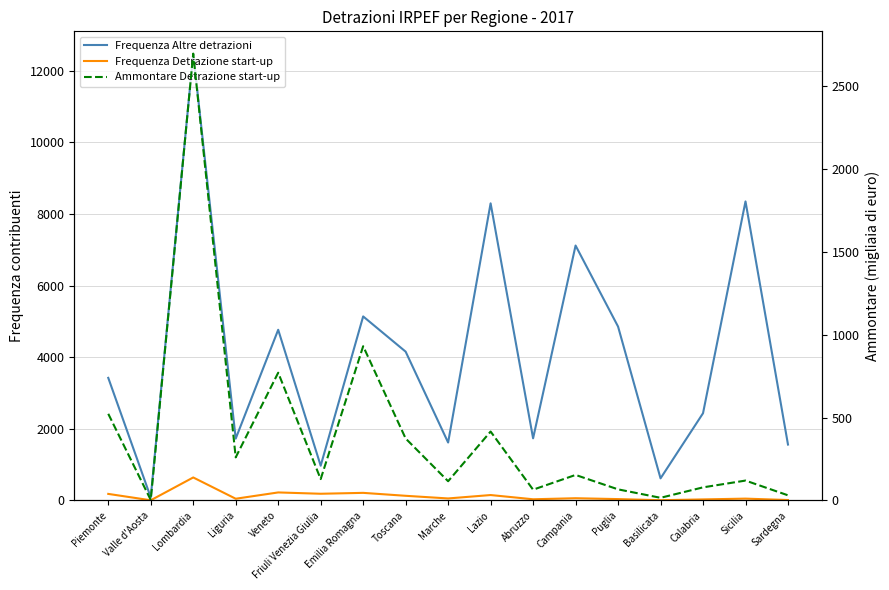

Reading left to right, list all the values displayed in this chart.

Frequenza Altre detrazioni: 3424	85	12479	1727	4767	970	5140	4156	1618	8299	1735	7120	4857	617	2436	8352	1561
Frequenza Detrazione start-up: 183	5	642	48	224	187	212	130	56	151	33	62	38	7	29	51	12
Ammontare Detrazione start-up: 523	3	2697	260	771	129	931	374	116	416	65	154	67	16	79	120	31